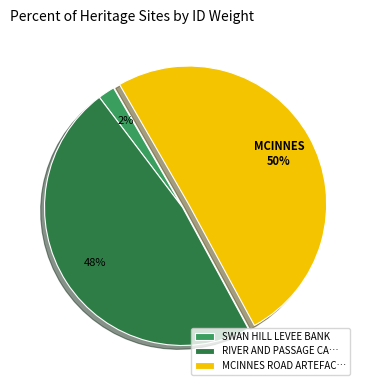

Is the sum of SWAN HILL LEVEE BANK and MCINNES ROAD ARTEFAC… greater than half?

Yes